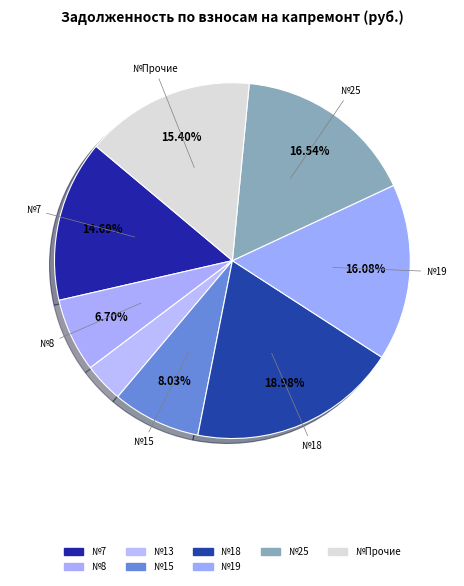

How many slices are in this pie chart?

8